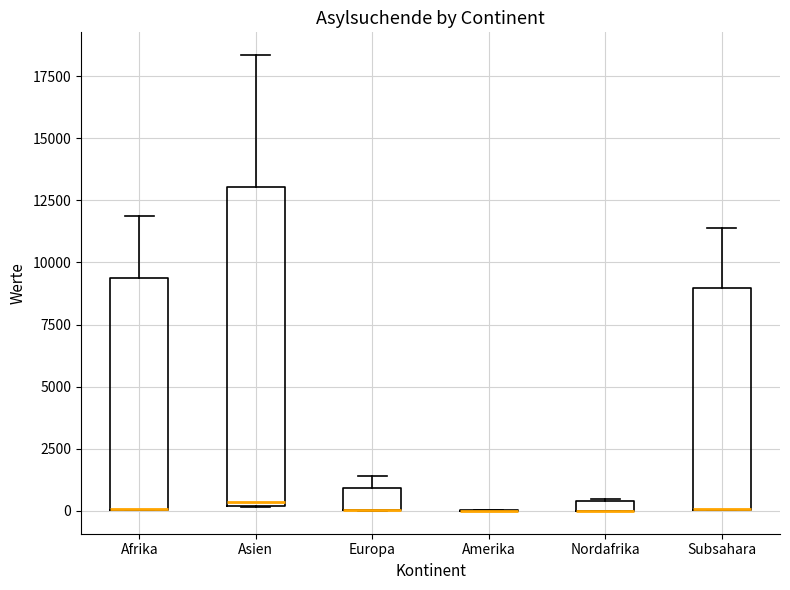

Where is the lower edge of the box for Europa on the y-axis? The values are not printed on the chart, so give them approximately, as read against the axis.

0